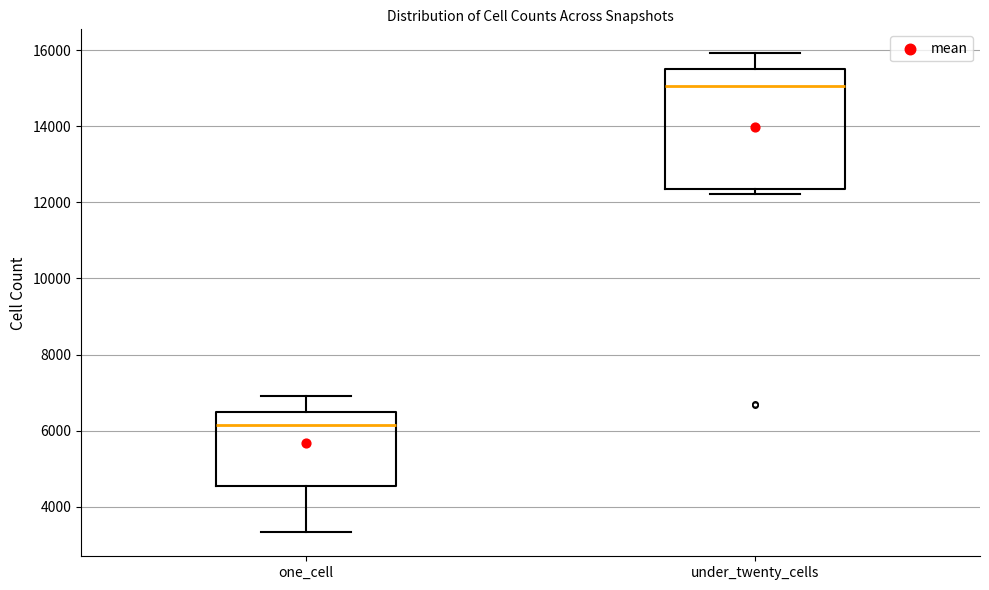

Reading left to right, transcribe this box plot: for each box, give where its median line is, the range the box spans, and where its two whiskers end, as read against the y-axis. The values are not printed on the chart, so give them approximately, as read against the axis.

one_cell: median 6200, box 4600 to 6400, whiskers 3400 to 7000
under_twenty_cells: median 15000, box 12400 to 15600, whiskers 12200 to 16000